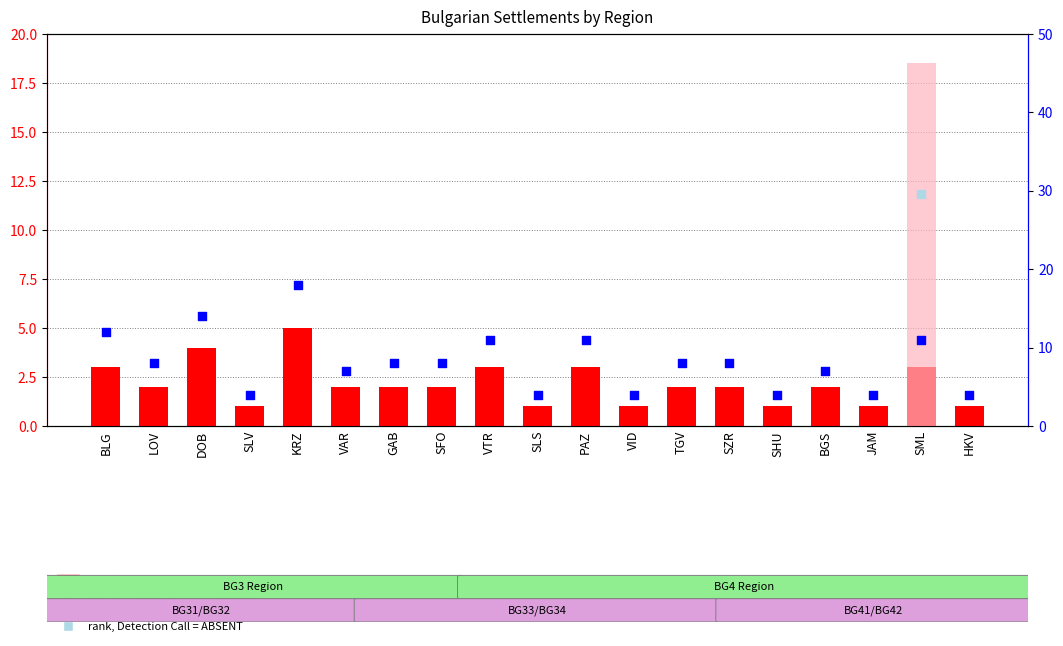

At which category is the sum across all series the highest?

KRZ